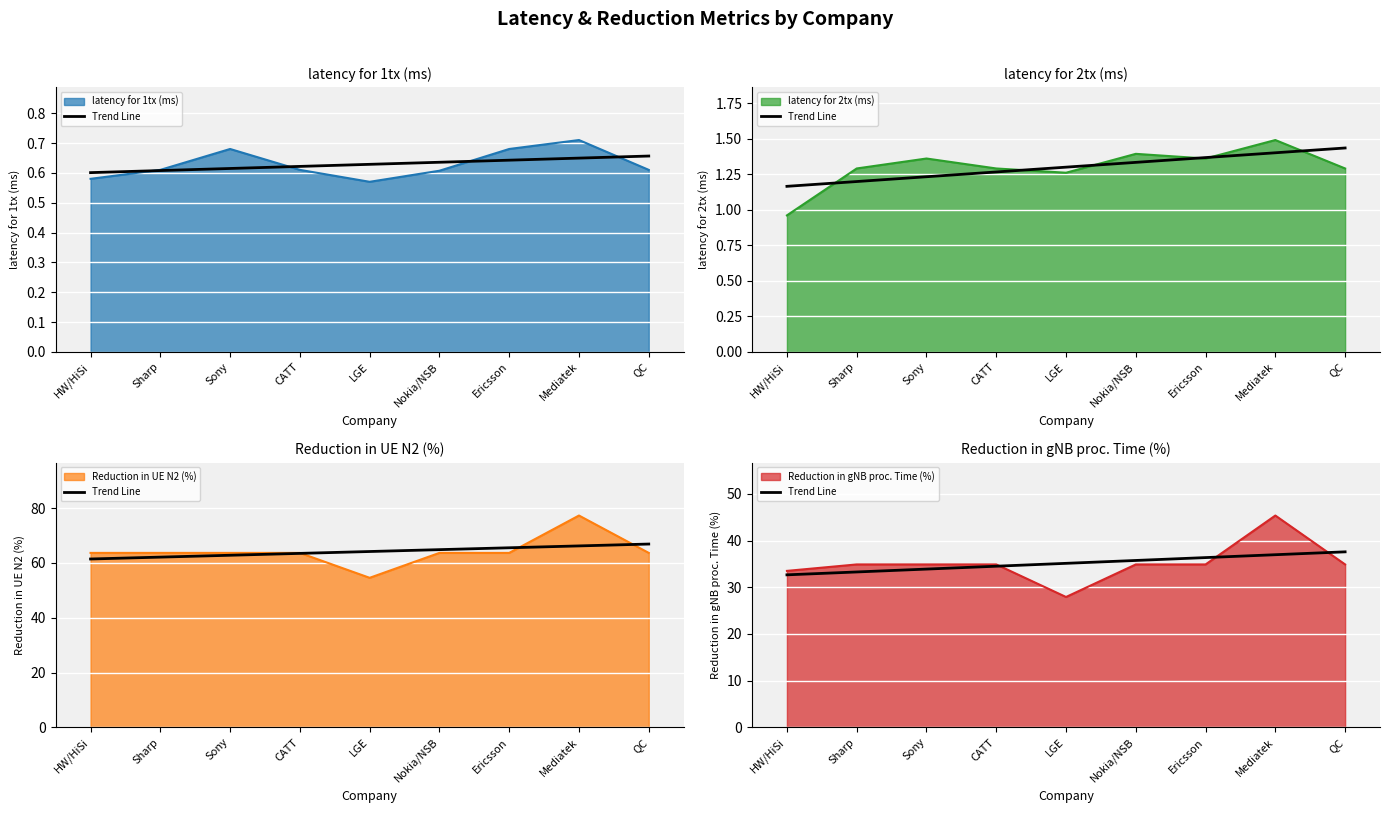

True or false: the data shows 21.0 at HW/HiSi.

False